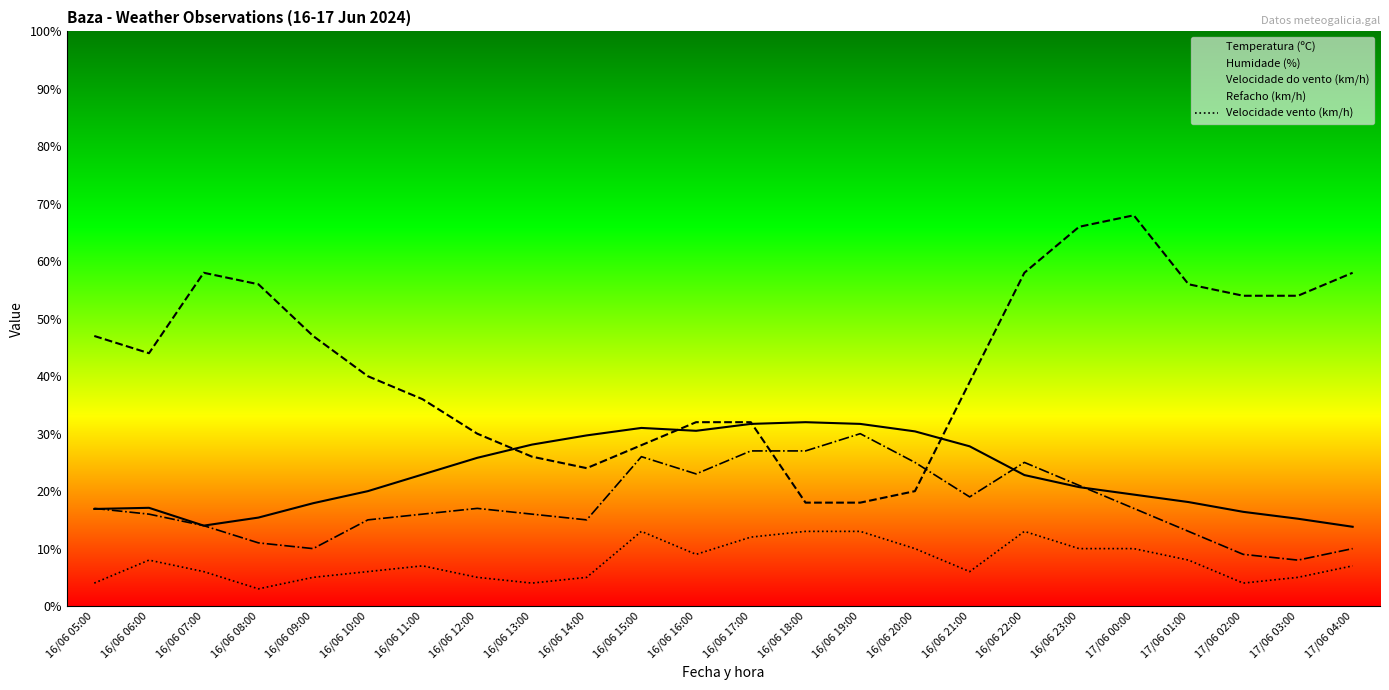

What is the difference between the Refacho (km/h) values at 16/06 19:00 and 16/06 10:00?

15.0